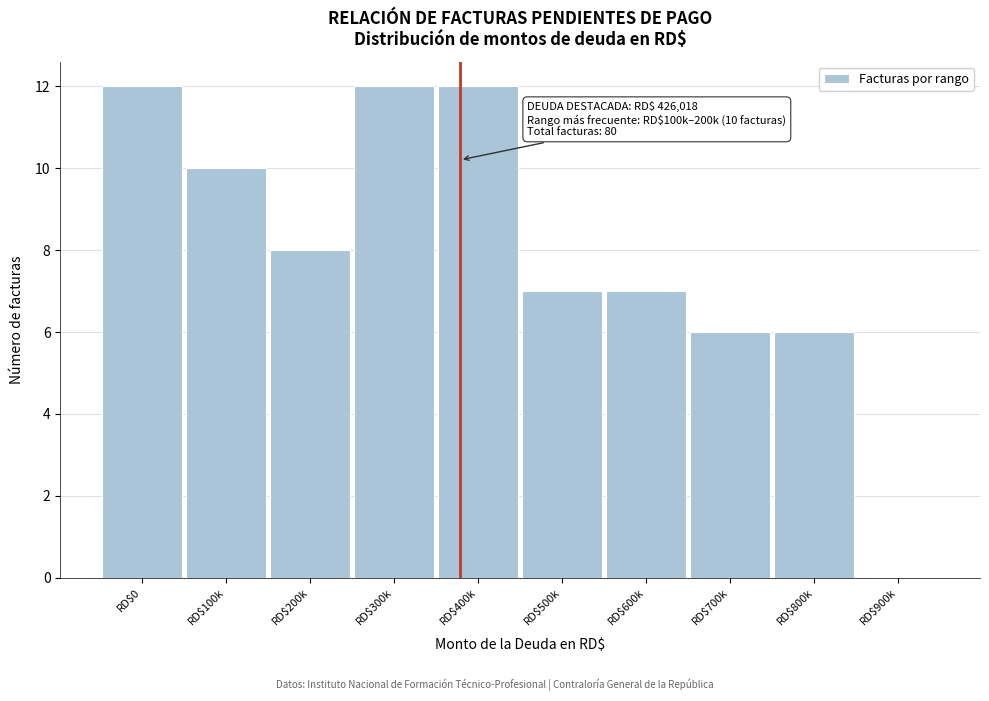

What is the sum of all values?

80